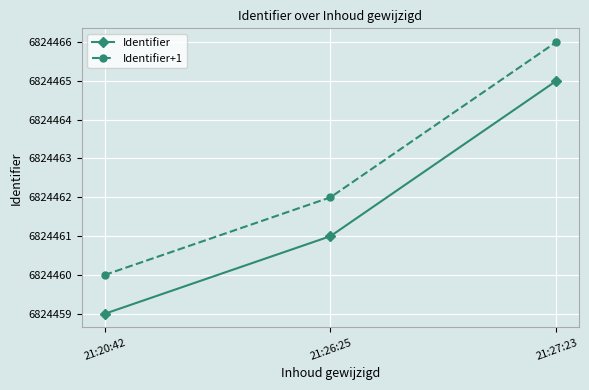

What is the greatest value displayed?

6824466